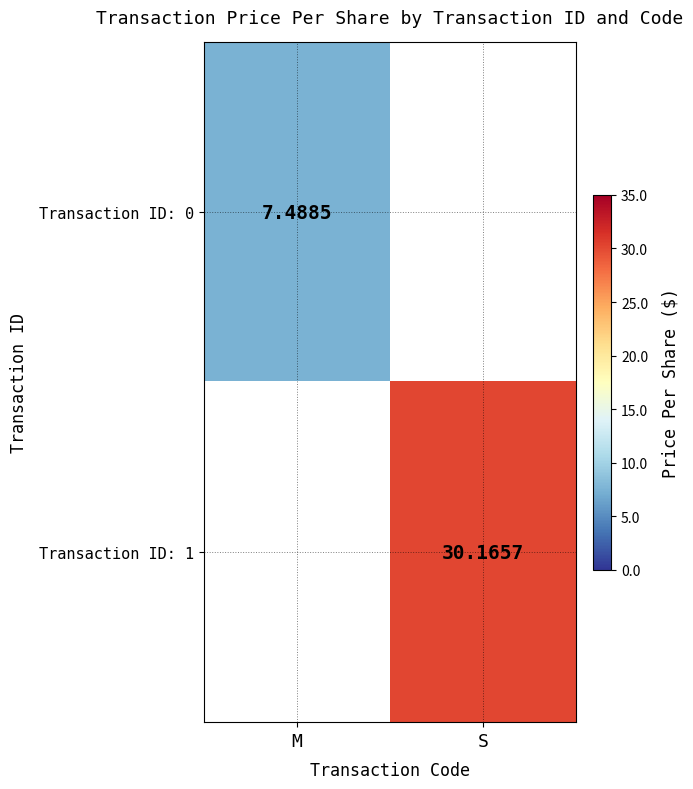

Is the value of Transaction ID: 1 at S greater than the value of Transaction ID: 0 at M?

Yes